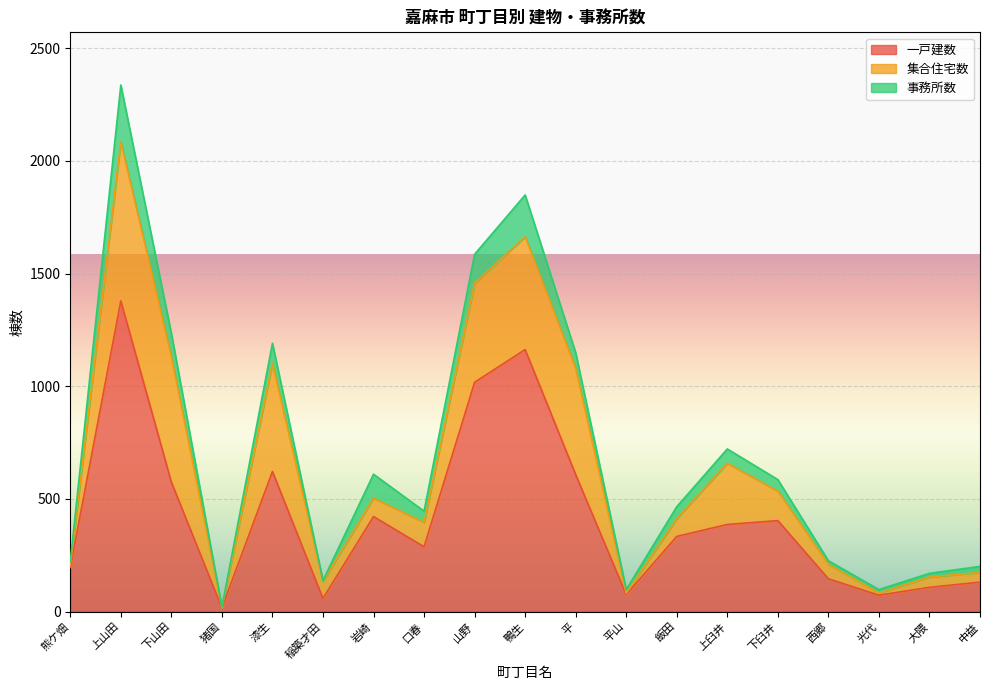

How many values in the 一戸建数 series are below 334?

9